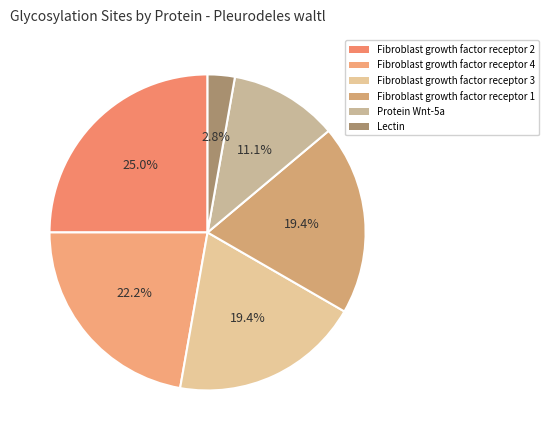

What is the change in value from Fibroblast growth factor receptor 3 to Protein Wnt-5a?

-3